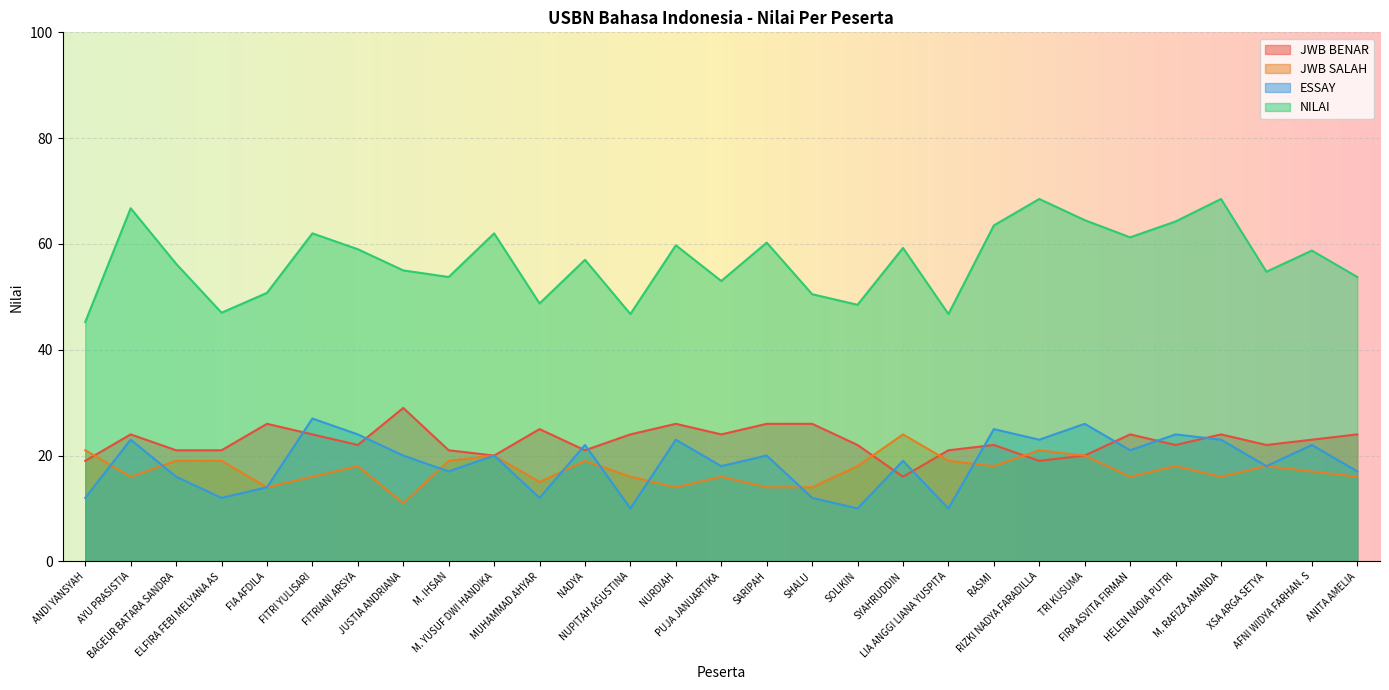

What is the total value across all series at XSA ARGA SETYA?

112.8